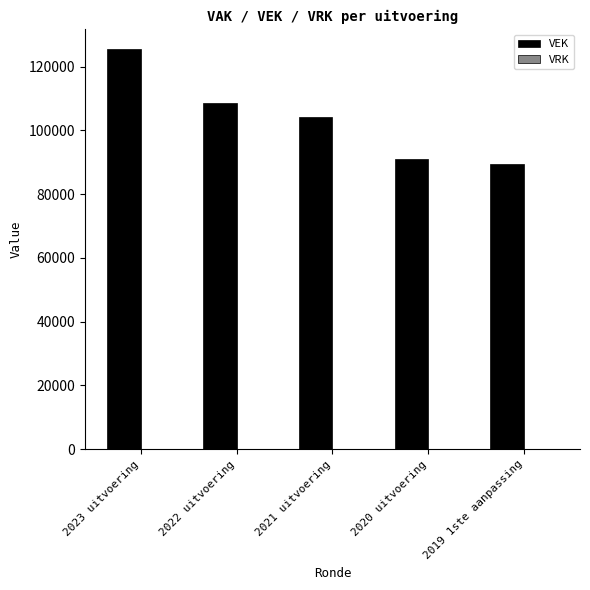

Is it true that the value at 2021 uitvoering is 153094?

False